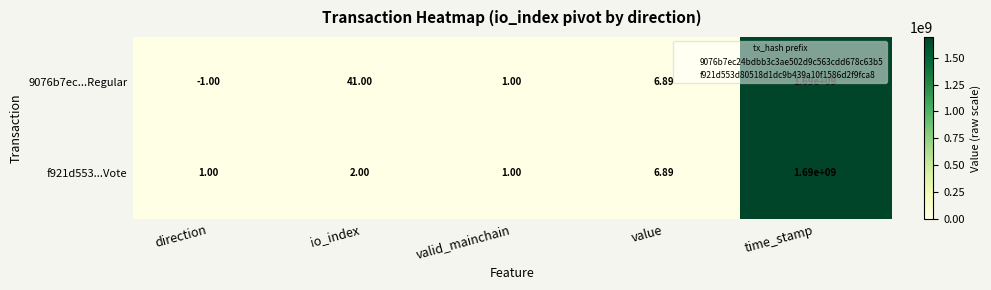

Which category has the highest value in the f921d553...Vote series?

time_stamp